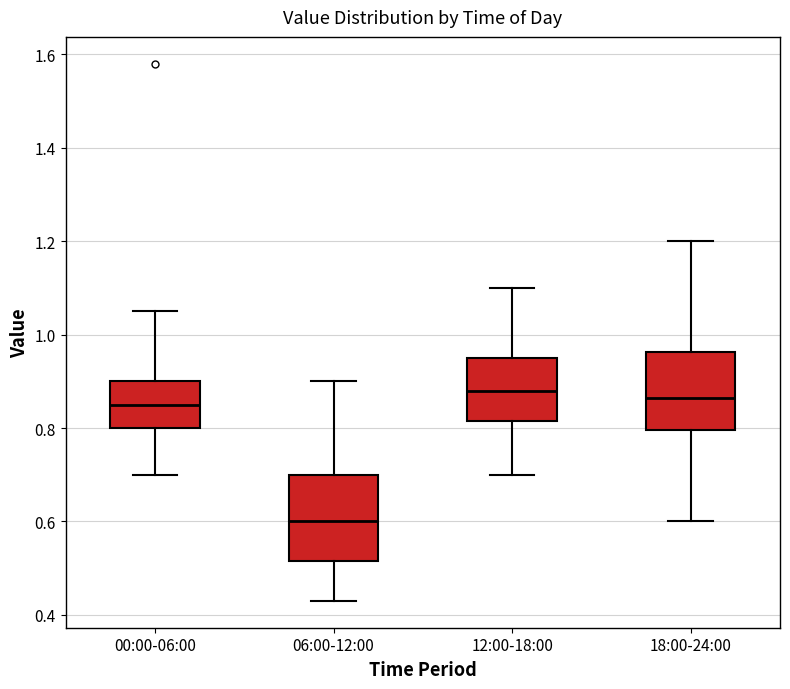

Reading left to right, transcribe this box plot: for each box, give where its median line is, the range the box spans, and where its two whiskers end, as read against the y-axis. The values are not printed on the chart, so give them approximately, as read against the axis.

00:00-06:00: median 0.86, box 0.80 to 0.90, whiskers 0.70 to 1.06
06:00-12:00: median 0.60, box 0.52 to 0.70, whiskers 0.44 to 0.90
12:00-18:00: median 0.88, box 0.82 to 0.96, whiskers 0.70 to 1.10
18:00-24:00: median 0.86, box 0.80 to 0.96, whiskers 0.60 to 1.20